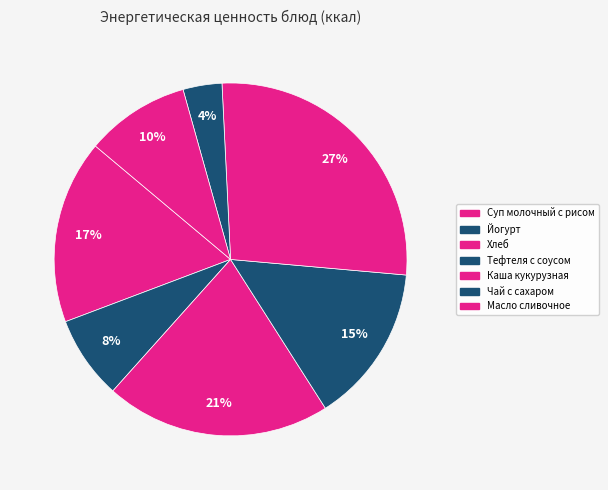

Rank the categories by value from highest to lowest.

Каша кукурузная, Хлеб, Суп молочный с рисом, Тефтеля с соусом, Масло сливочное, Йогурт, Чай с сахаром